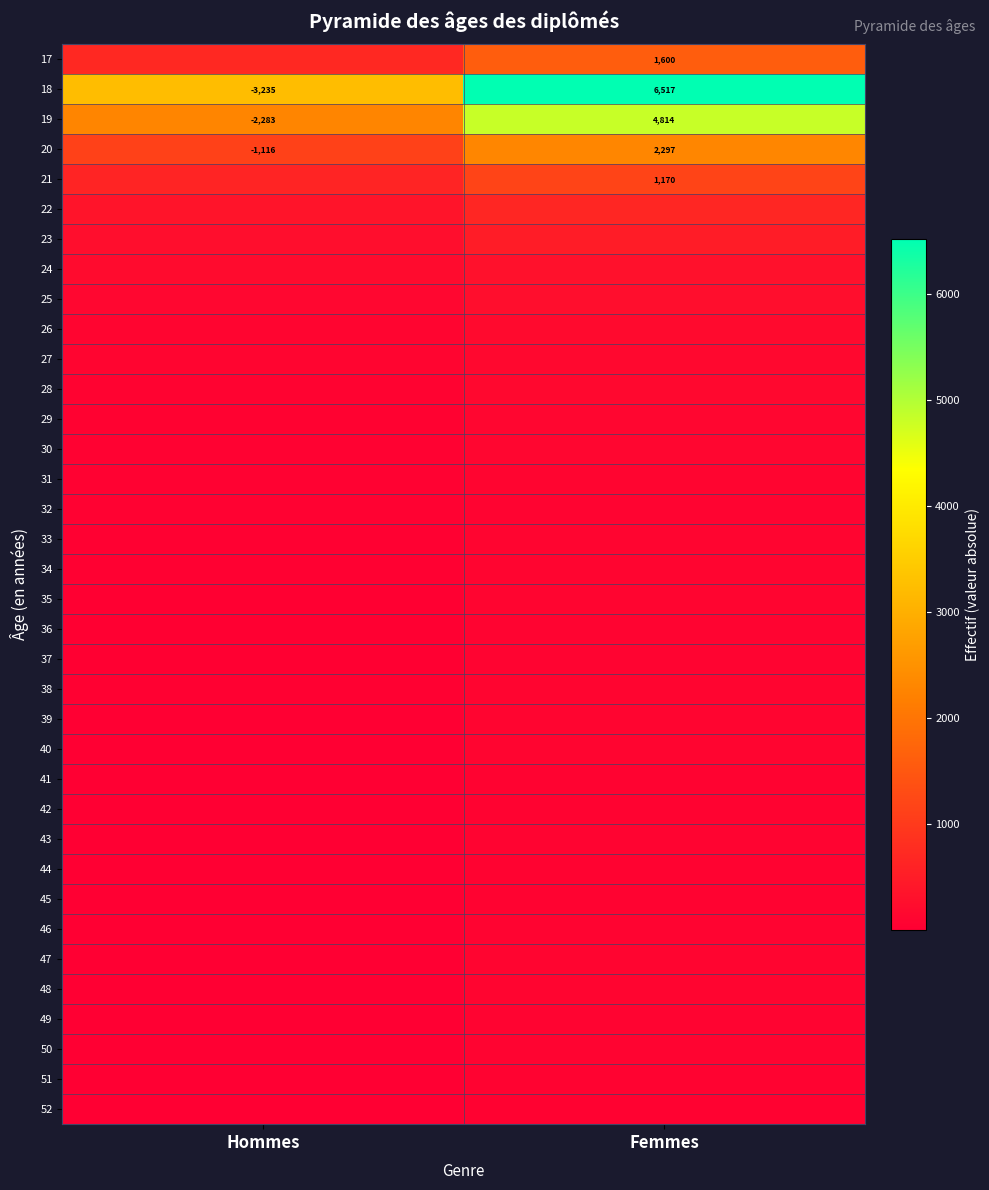

Is it true that 18 equals -3235 at Hommes?

True